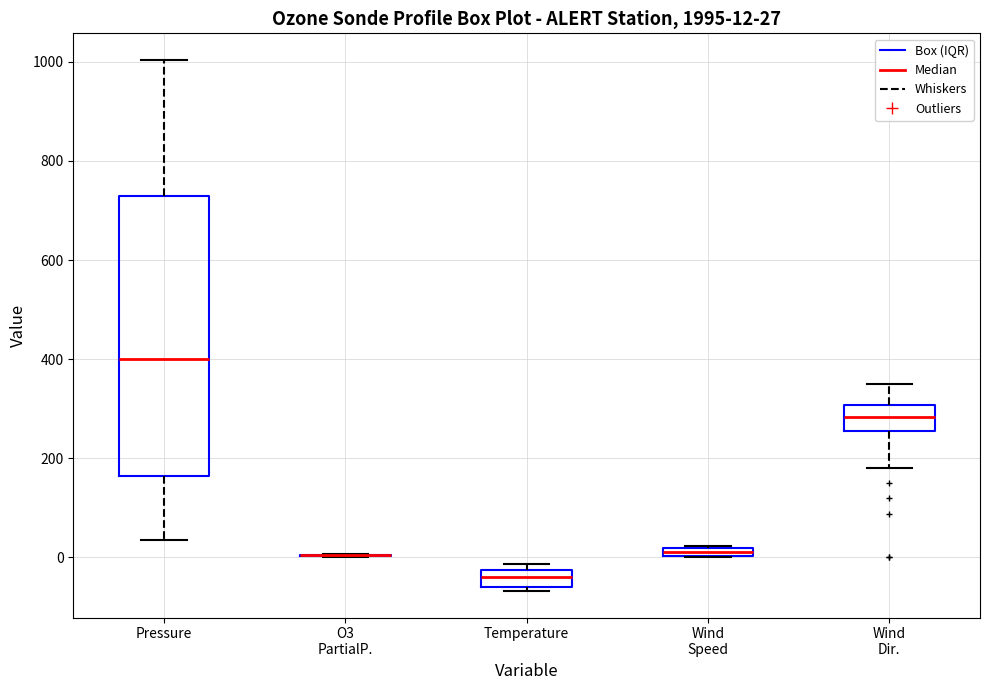

Which box is the tallest, from its lower edge to its upper edge?

Pressure